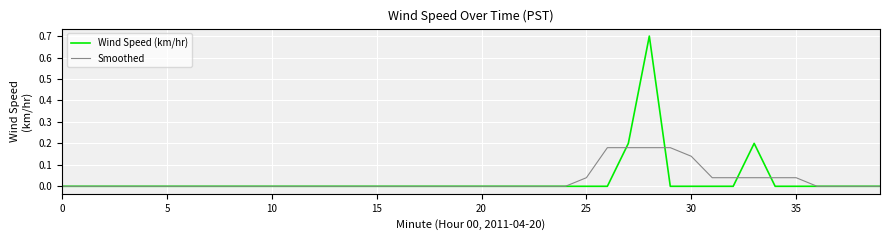

Which series has the largest range (max minus min)?

Wind Speed (km/hr)